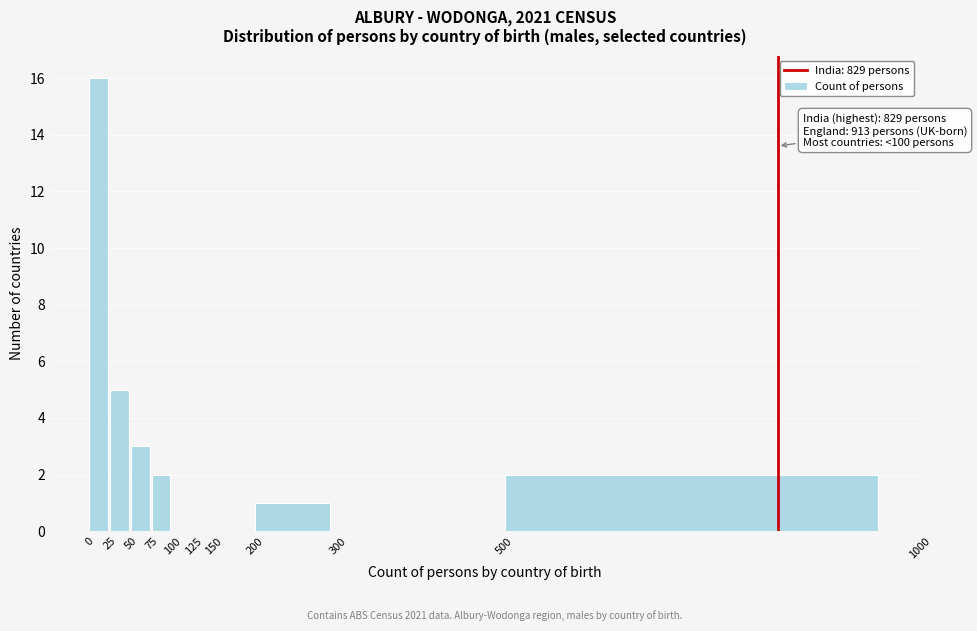

Which range on the x-axis has the tallest bar?

0 to 25